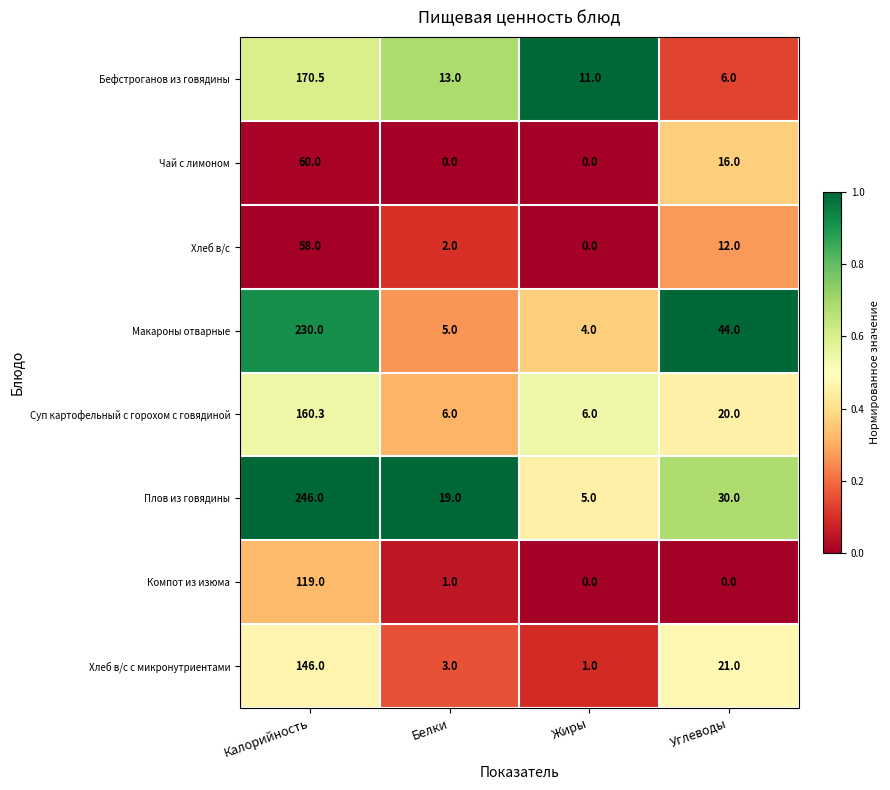

The value of Хлеб в/с at Углеводы is 12.0. True or false?

True